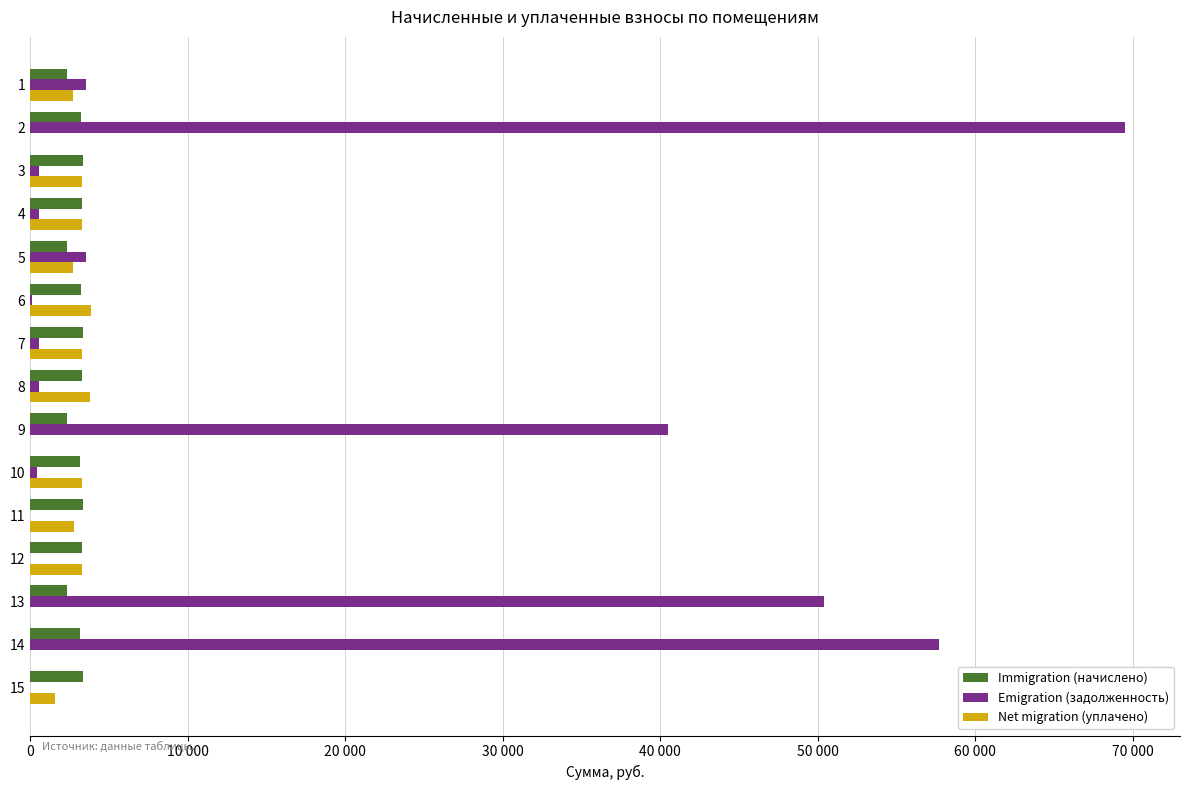

What are all the series names shown in the legend?

Immigration (начислено), Emigration (задолженность), Net migration (уплачено)